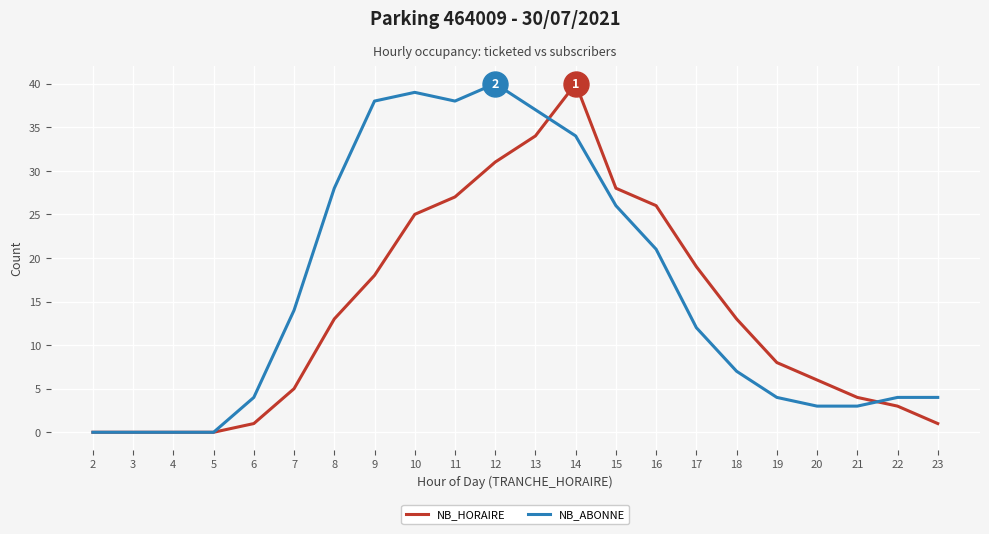

True or false: NB_ABONNE has a value of 4 at 23.

True